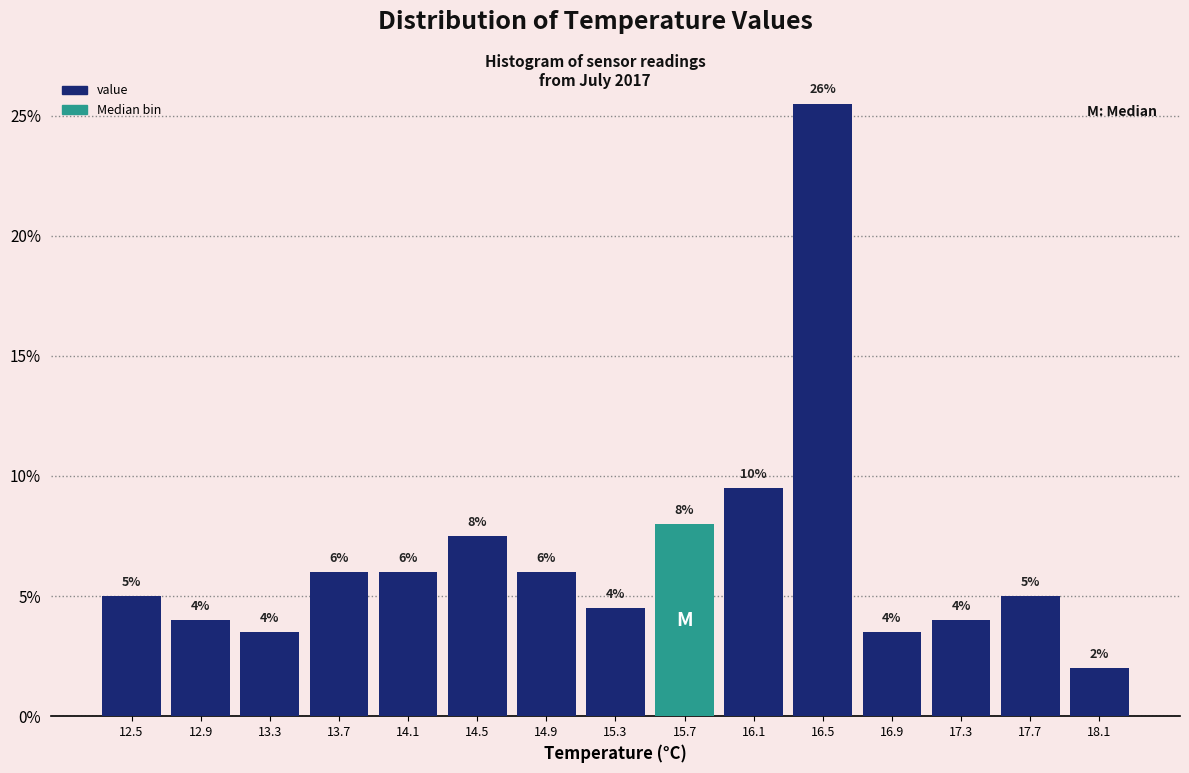

Over which range of the x-axis is the bar tallest?

16.3 to 16.7